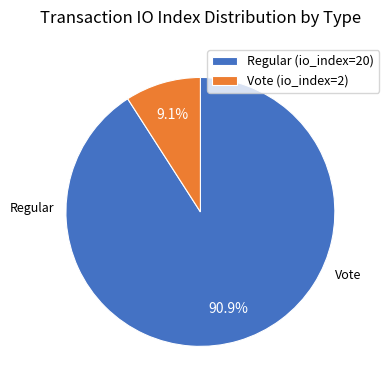

What is the smallest slice in the pie chart?

Vote (io_index=2)